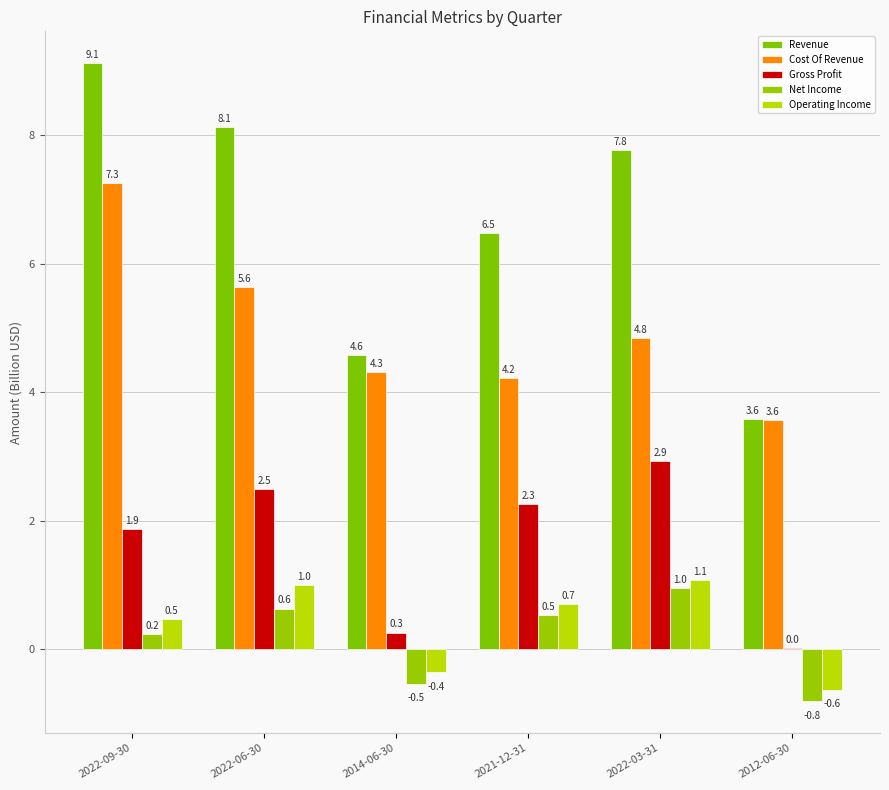

How many groups of bars are there?

6